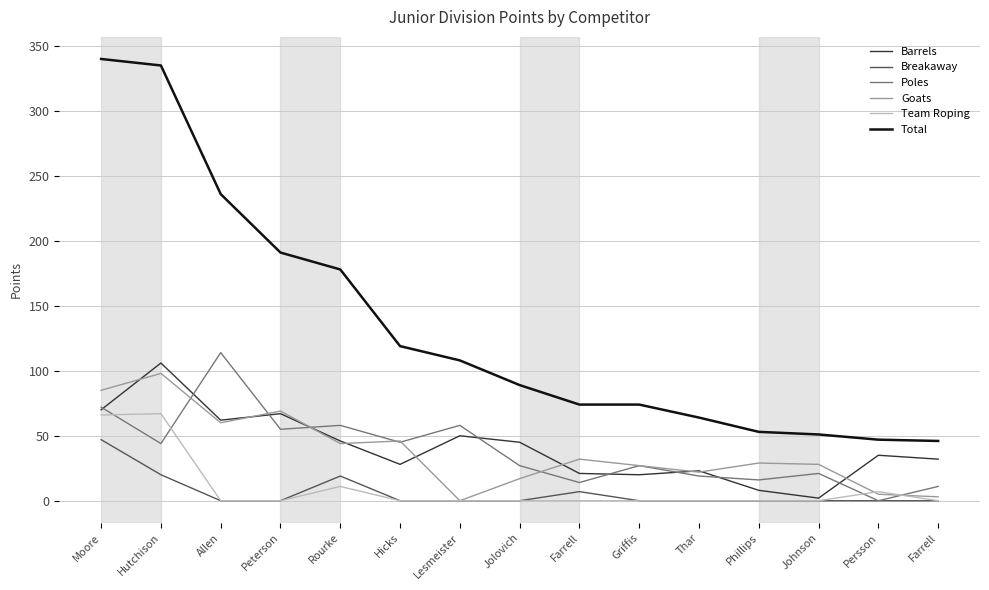

True or false: Goats has more than 0 points higher than both neighbors.

True